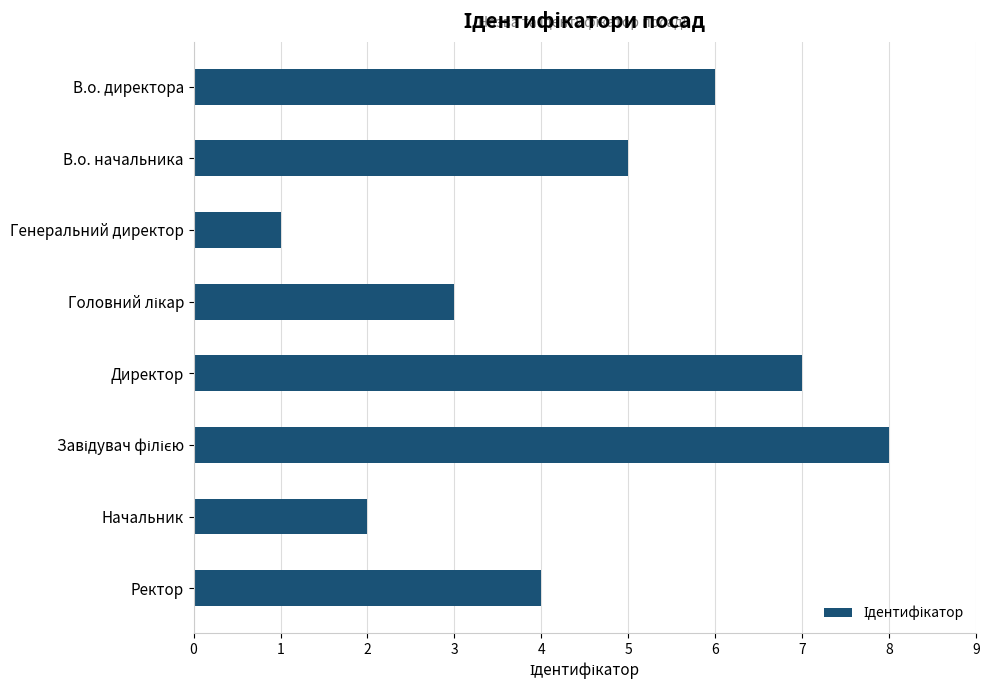

What is the difference between the values at Ректор and Генеральний директор?

3